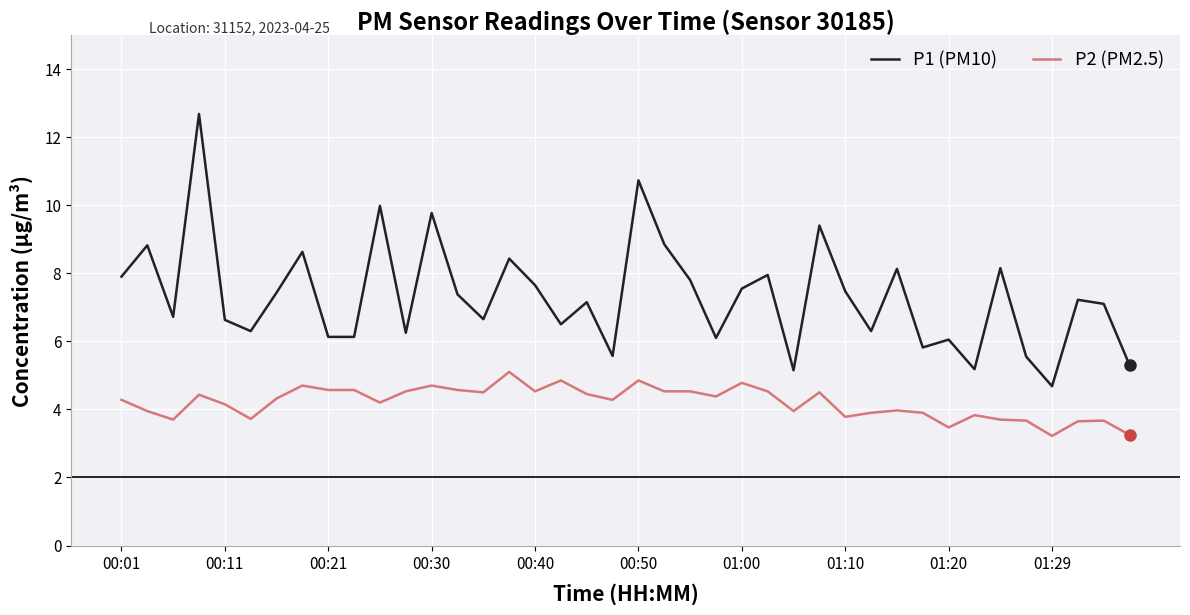

What is the smallest value displayed?

3.2